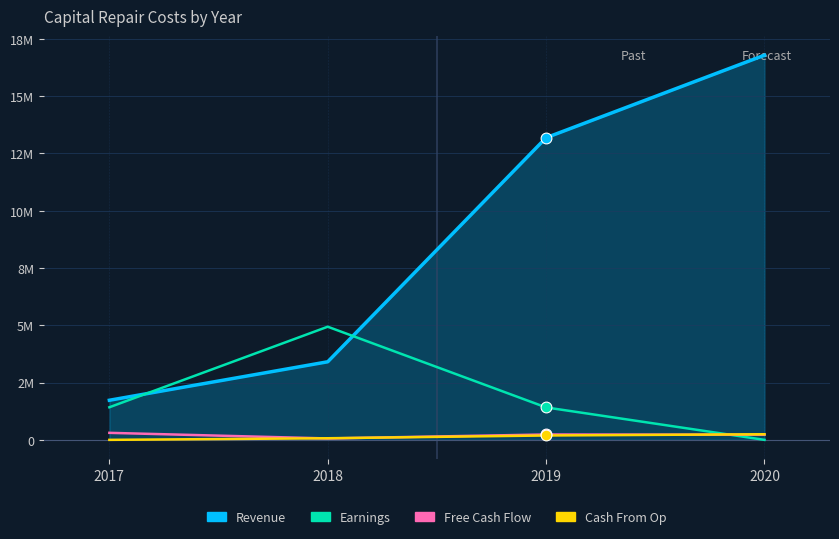

Which series has the largest total across all categories?

Revenue